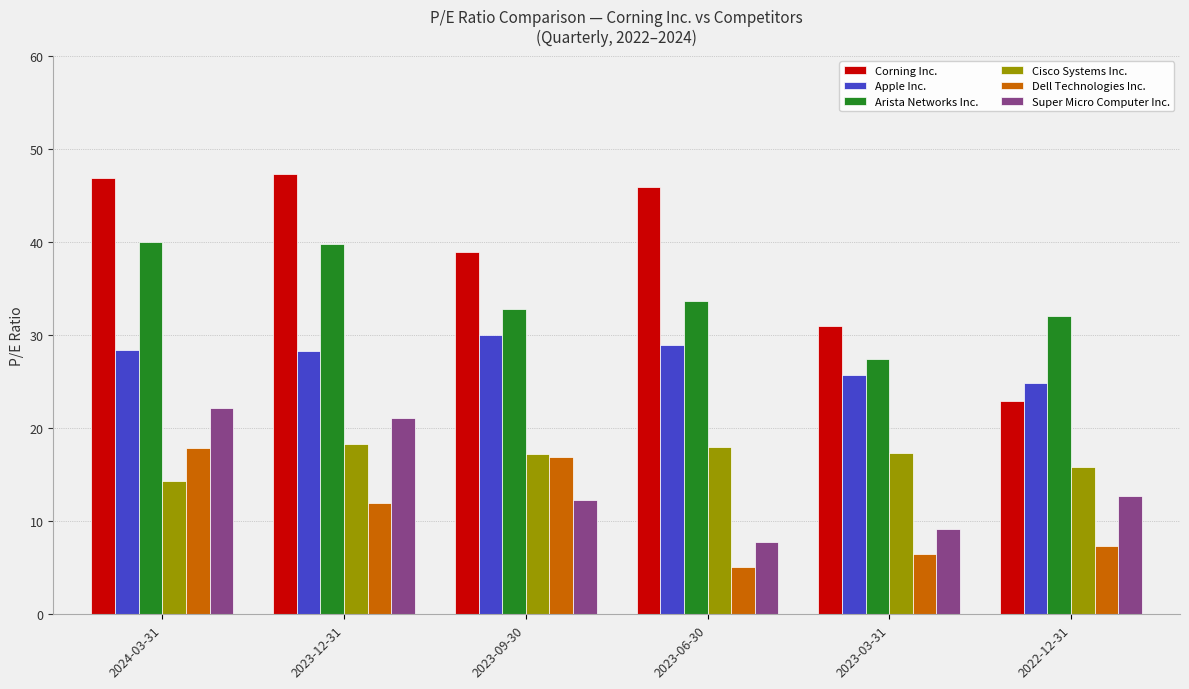

What is the difference between the second highest and minimum values in the Corning Inc. series?

23.9